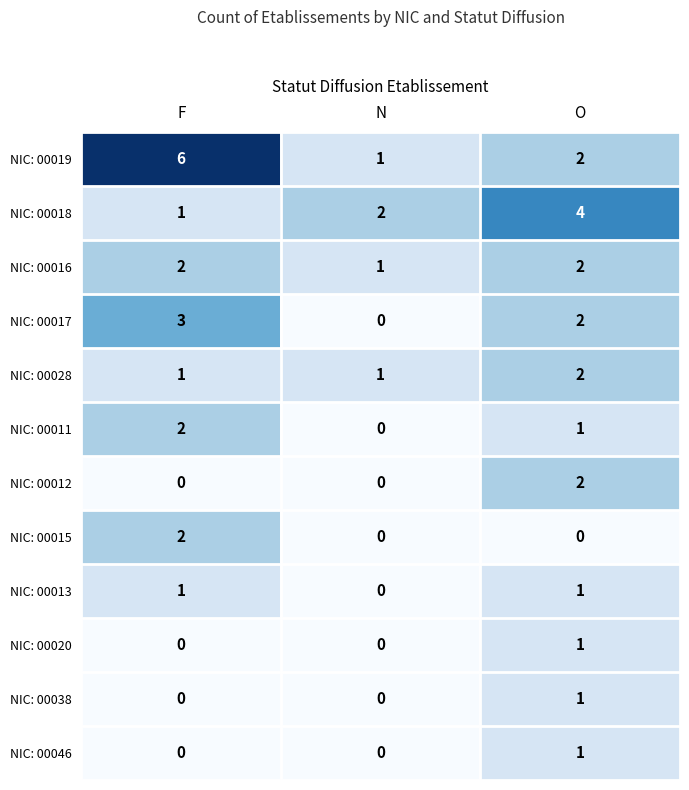

How many categories are shown in the chart?

3